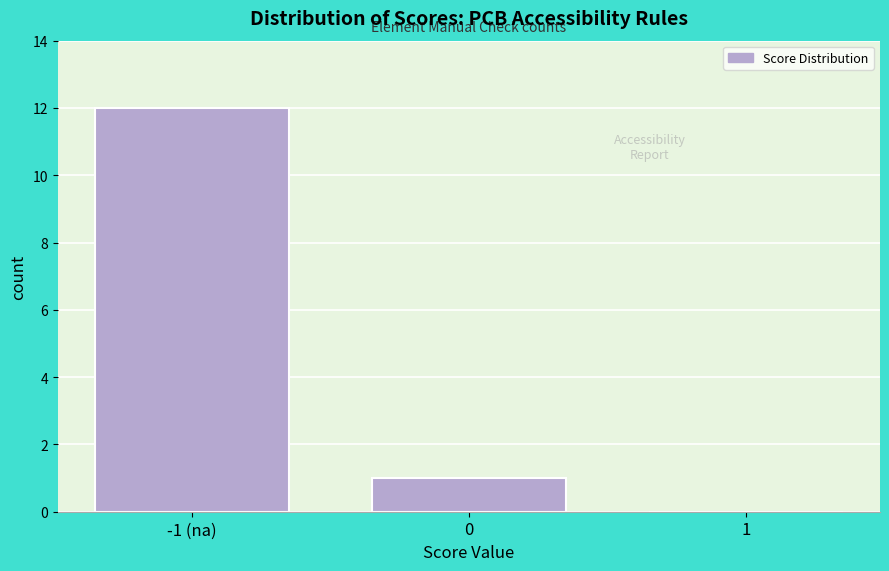

Reading left to right, transcribe all the data shown in this chart.

-1 (na)=12	0=1	1=0